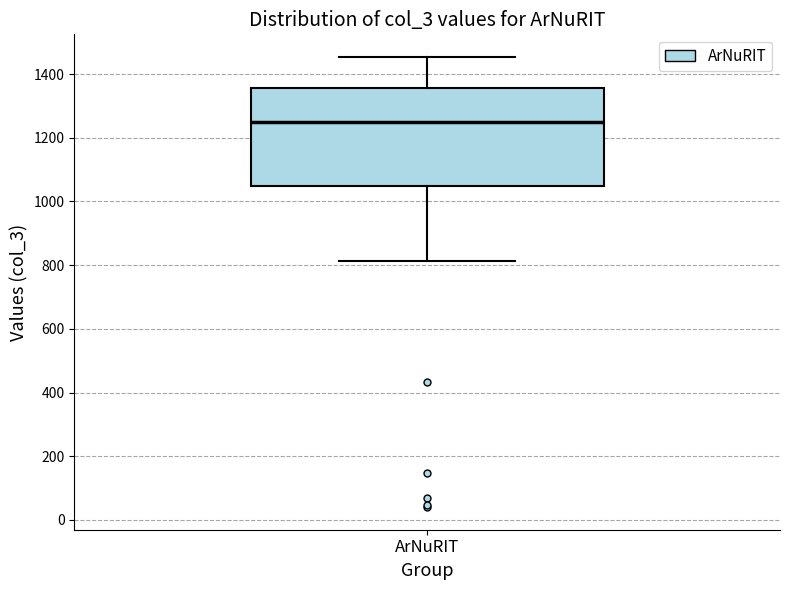

Where is the lower edge of the box for ArNuRIT on the y-axis? The values are not printed on the chart, so give them approximately, as read against the axis.

1040